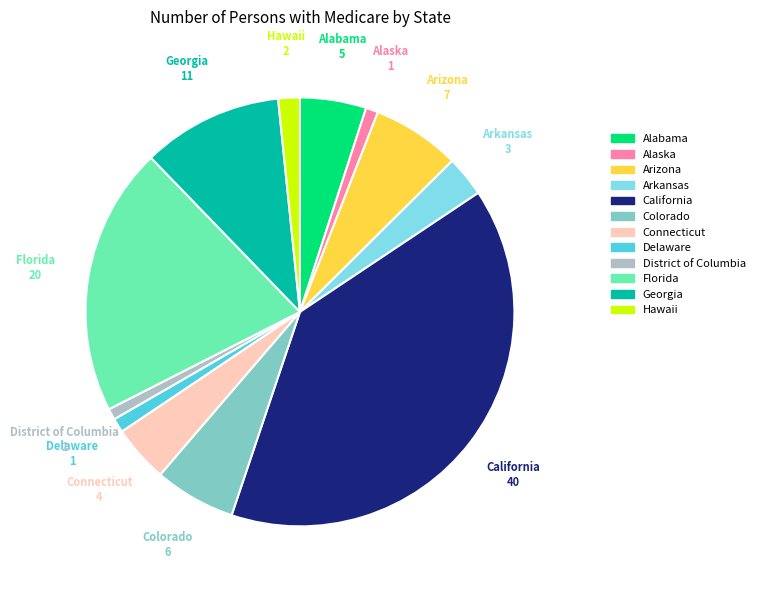

Does Alabama account for over 50% of the chart?

No